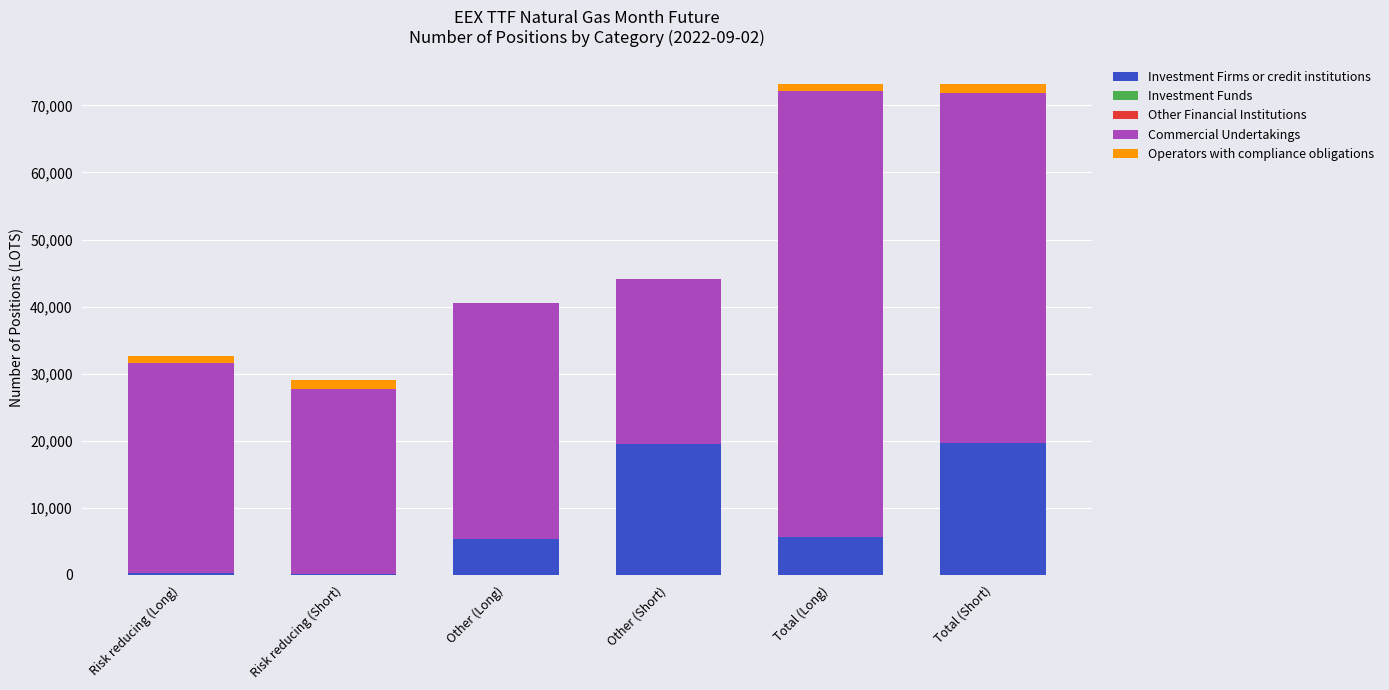

What is the highest value of the Investment Firms or credit institutions series?

19612